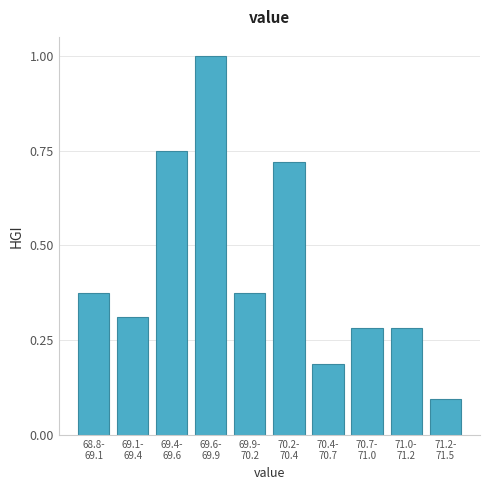

What is the maximum value shown in the chart?

1.0